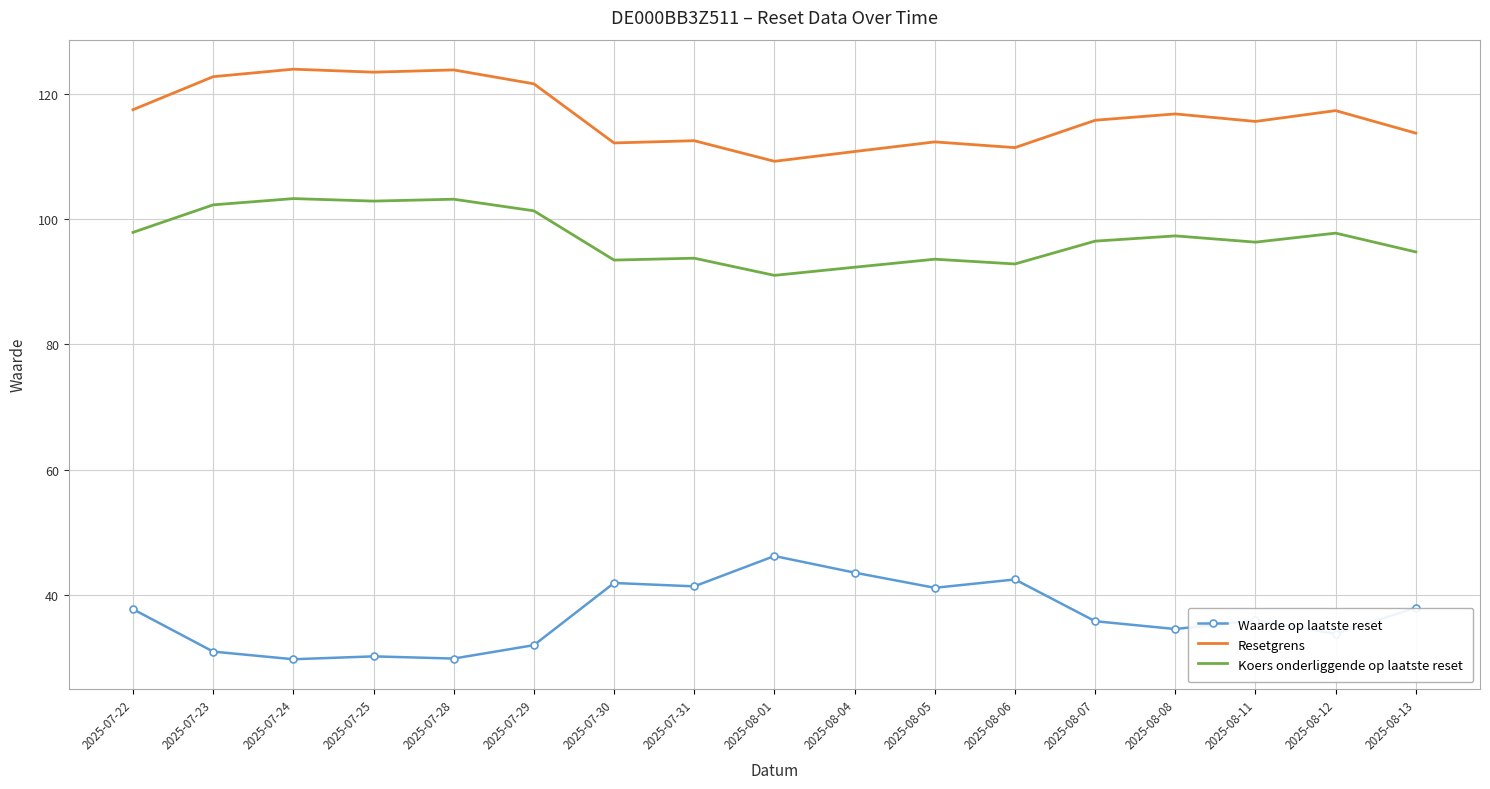

What is the minimum value shown in the chart?

29.8